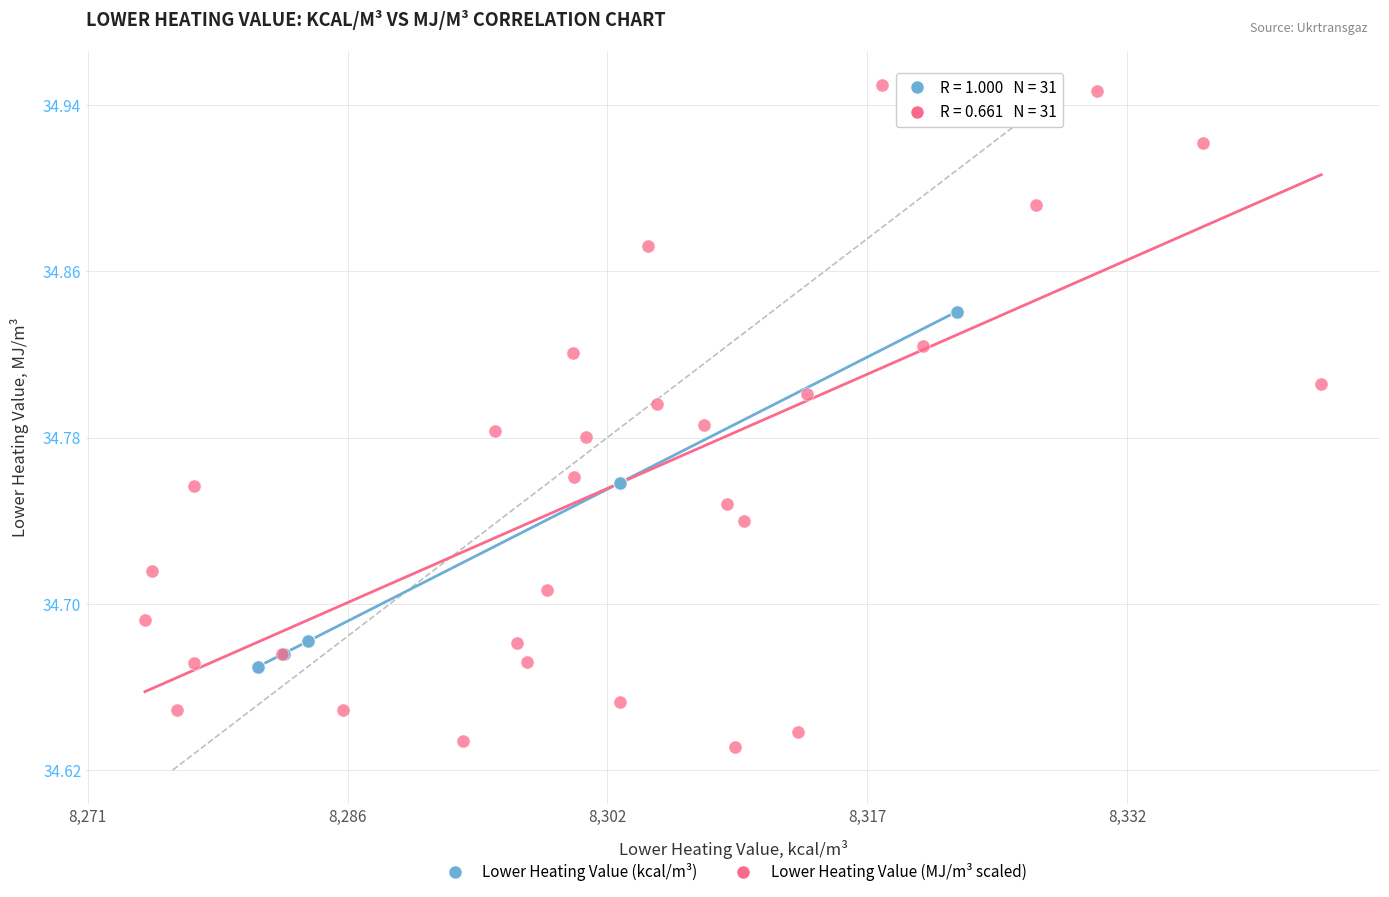

Which series has the largest Y range (max minus min)?

Lower Heating Value (MJ/m³ scaled)